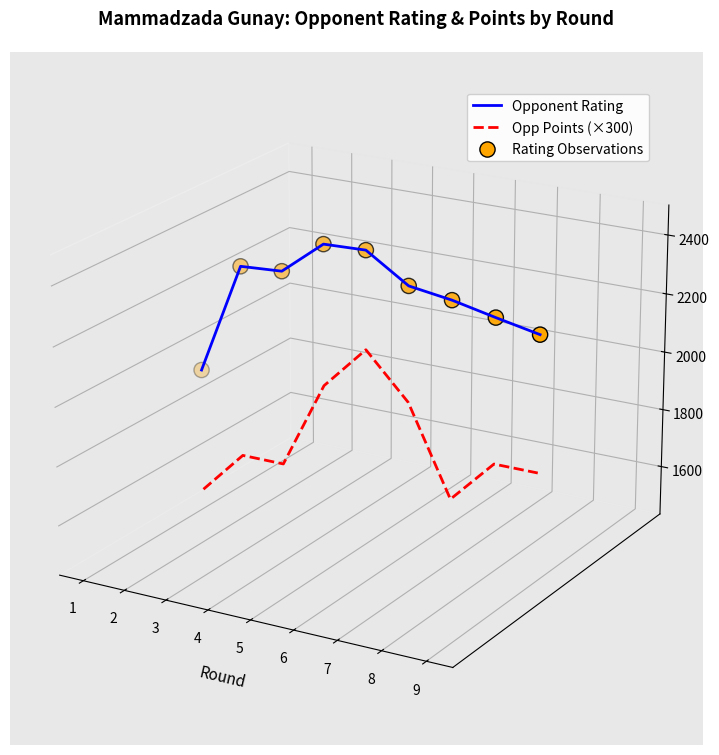

Which series reaches the maximum Y coordinate?

Opponent Rating